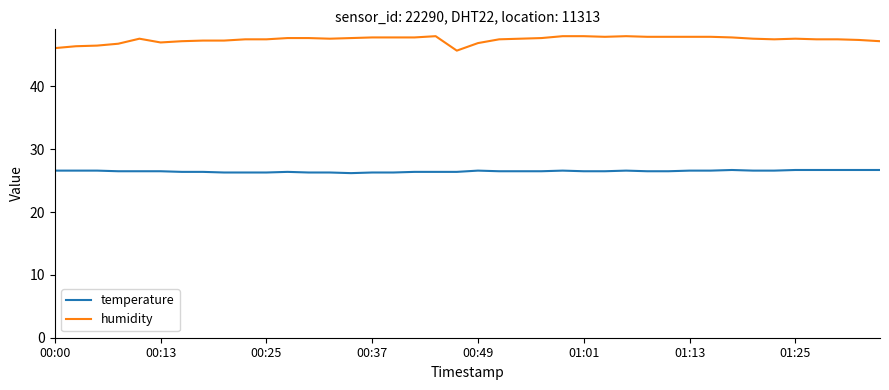

Which series has the largest range (max minus min)?

humidity